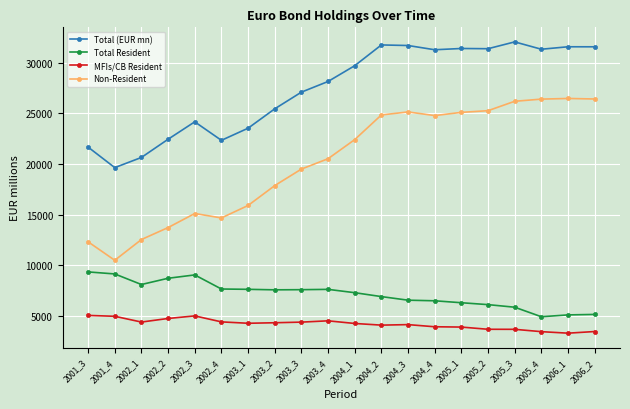

Where does the Non-Resident series first go above 22395?

2004_1